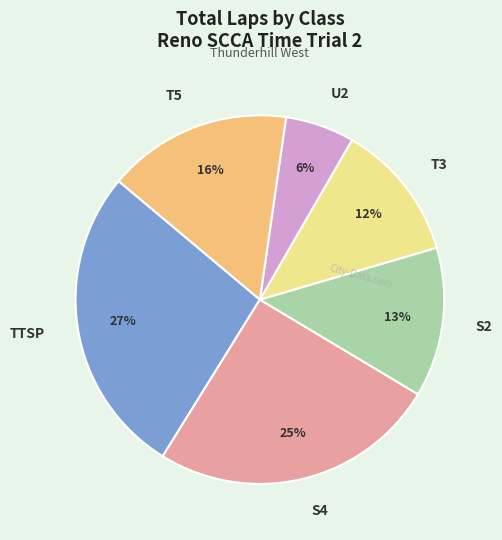

To the nearest percent, what is the average slice percentage?

17%